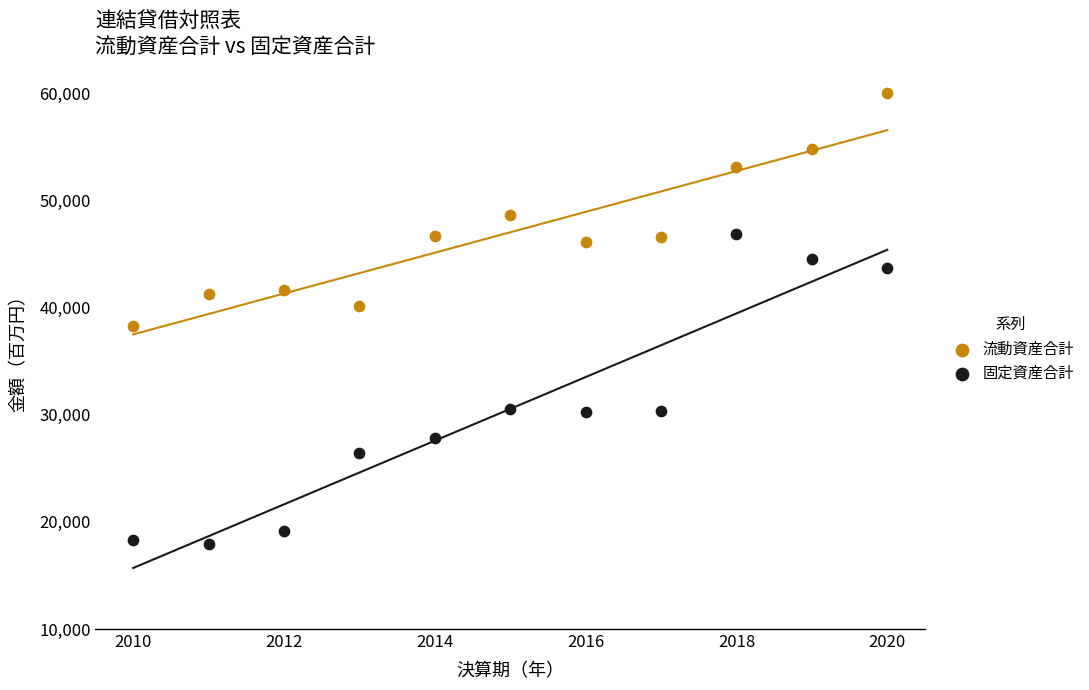

Which series reaches the minimum Y coordinate?

固定資産合計